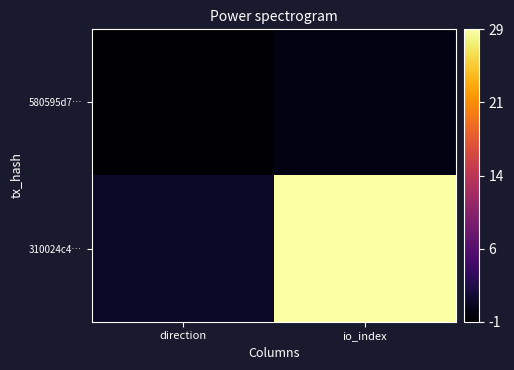

Which series has the largest total across all categories?

310024c4…